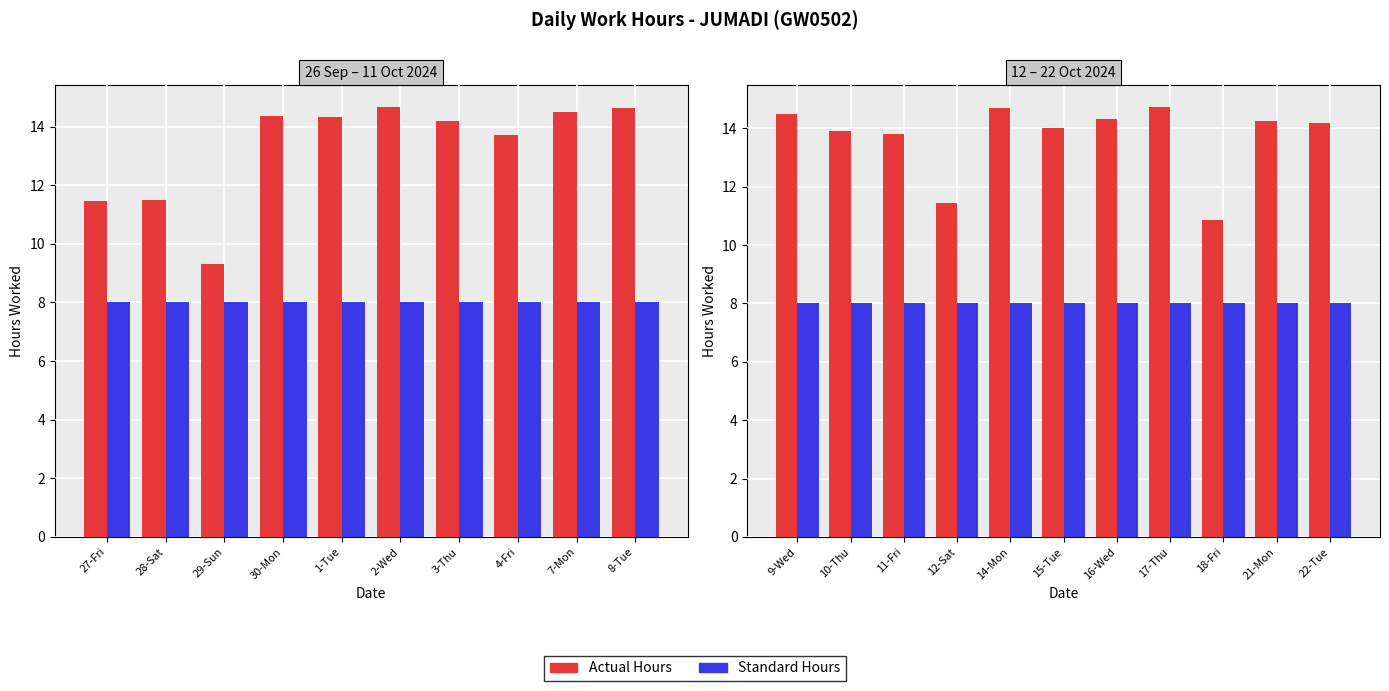

Between 15-Tue and 21-Mon, which series saw the biggest shift?

Actual Hours